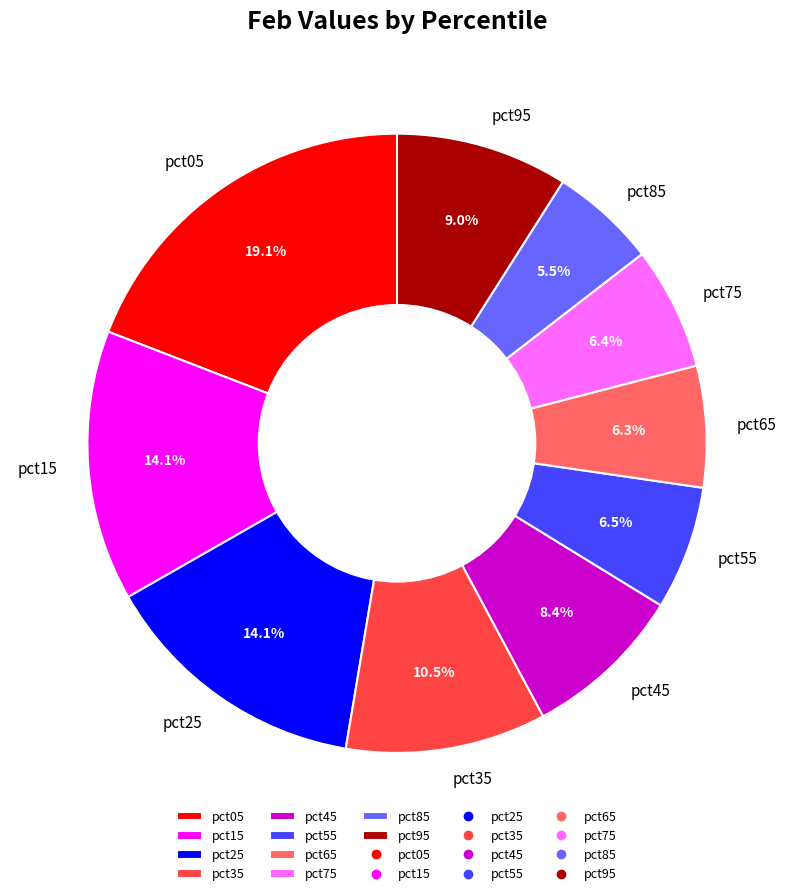

Which has a higher value, pct15 or pct75?

pct15